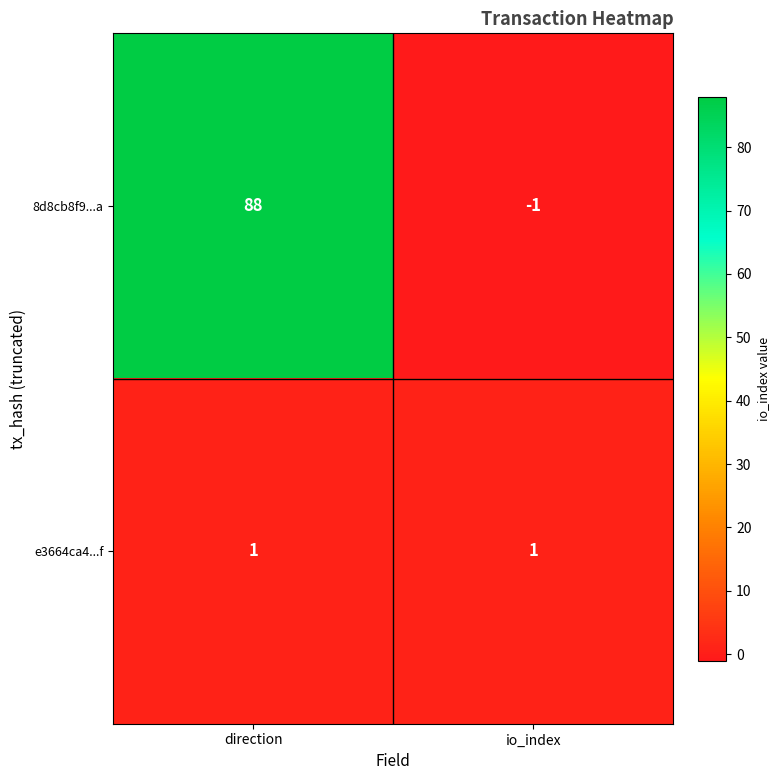

Which label corresponds to the largest value in the chart?

direction